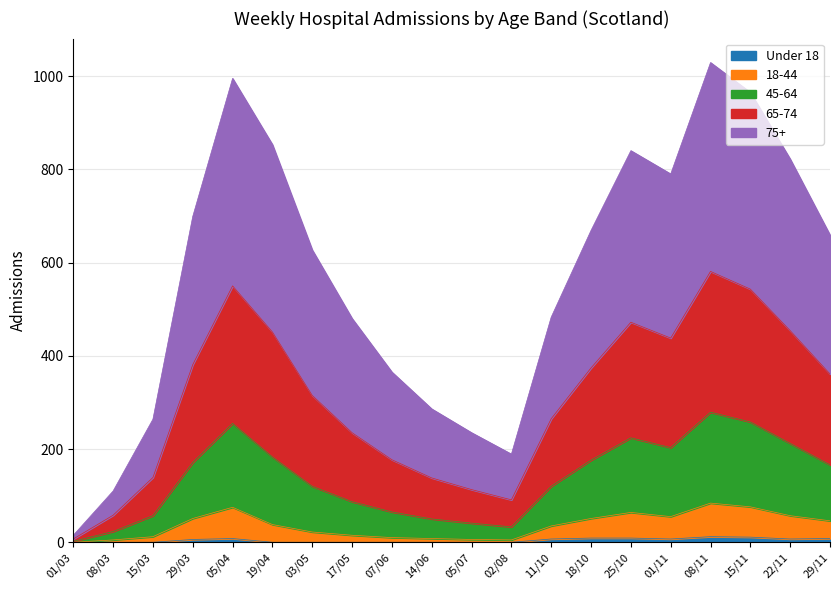

What is the difference between the Under 18 values at 17/05 and 15/11?

11